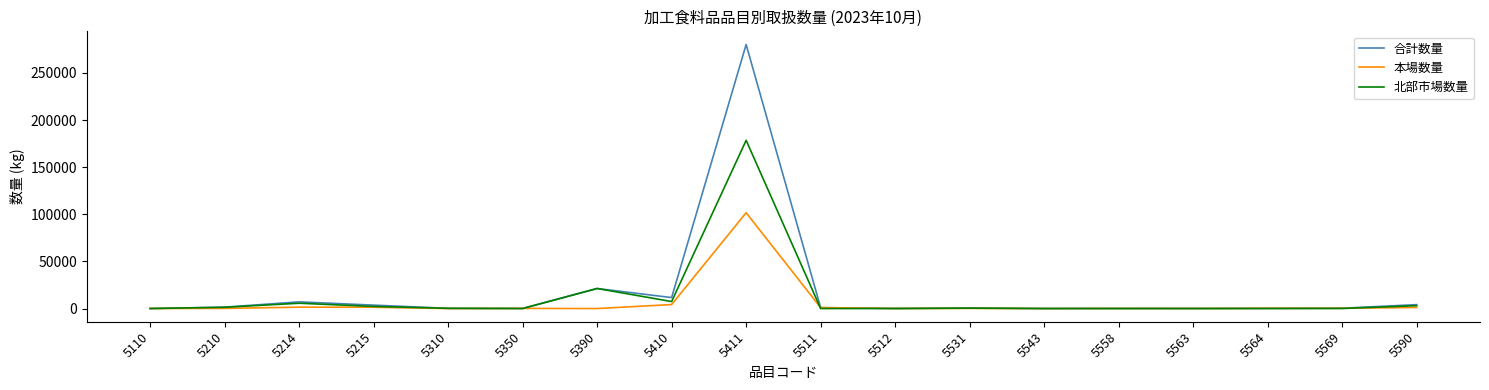

List the series in order of their peak value, highest first.

合計数量, 北部市場数量, 本場数量